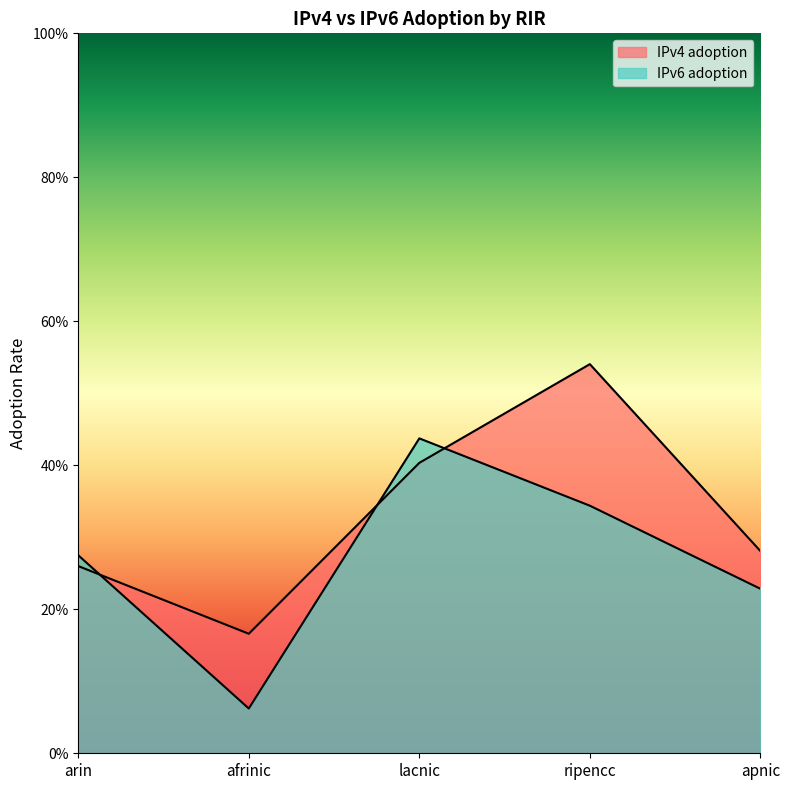

Which series has the widest spread of values?

IPv6 adoption